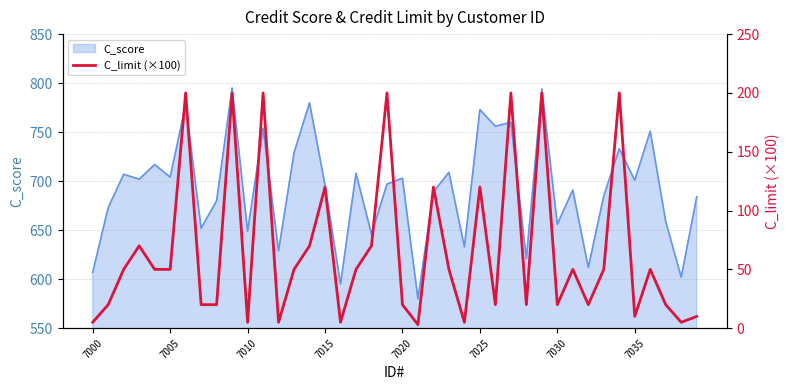

What is the lowest value of the C_score series?

580